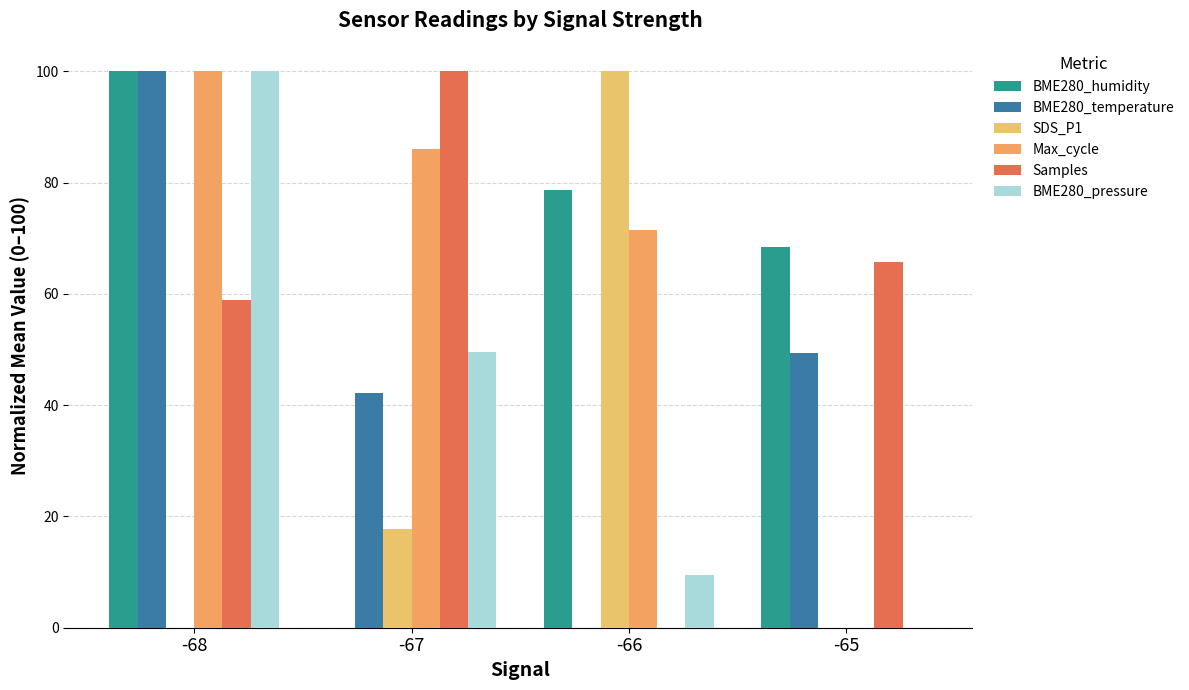

Which series has the largest total across all categories?

Max_cycle